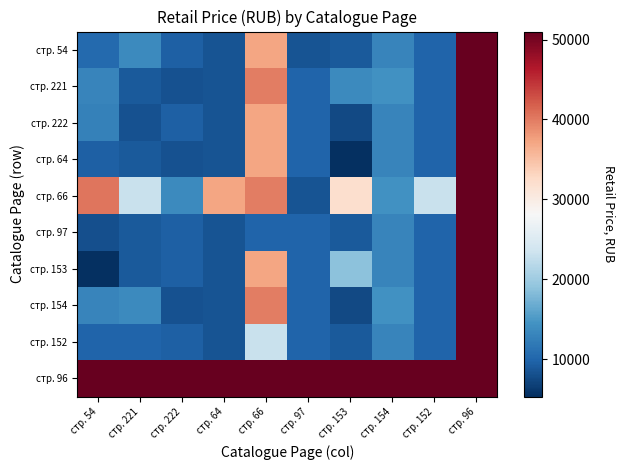

At which category does the chart reach its minimum across all series?

стр. 153